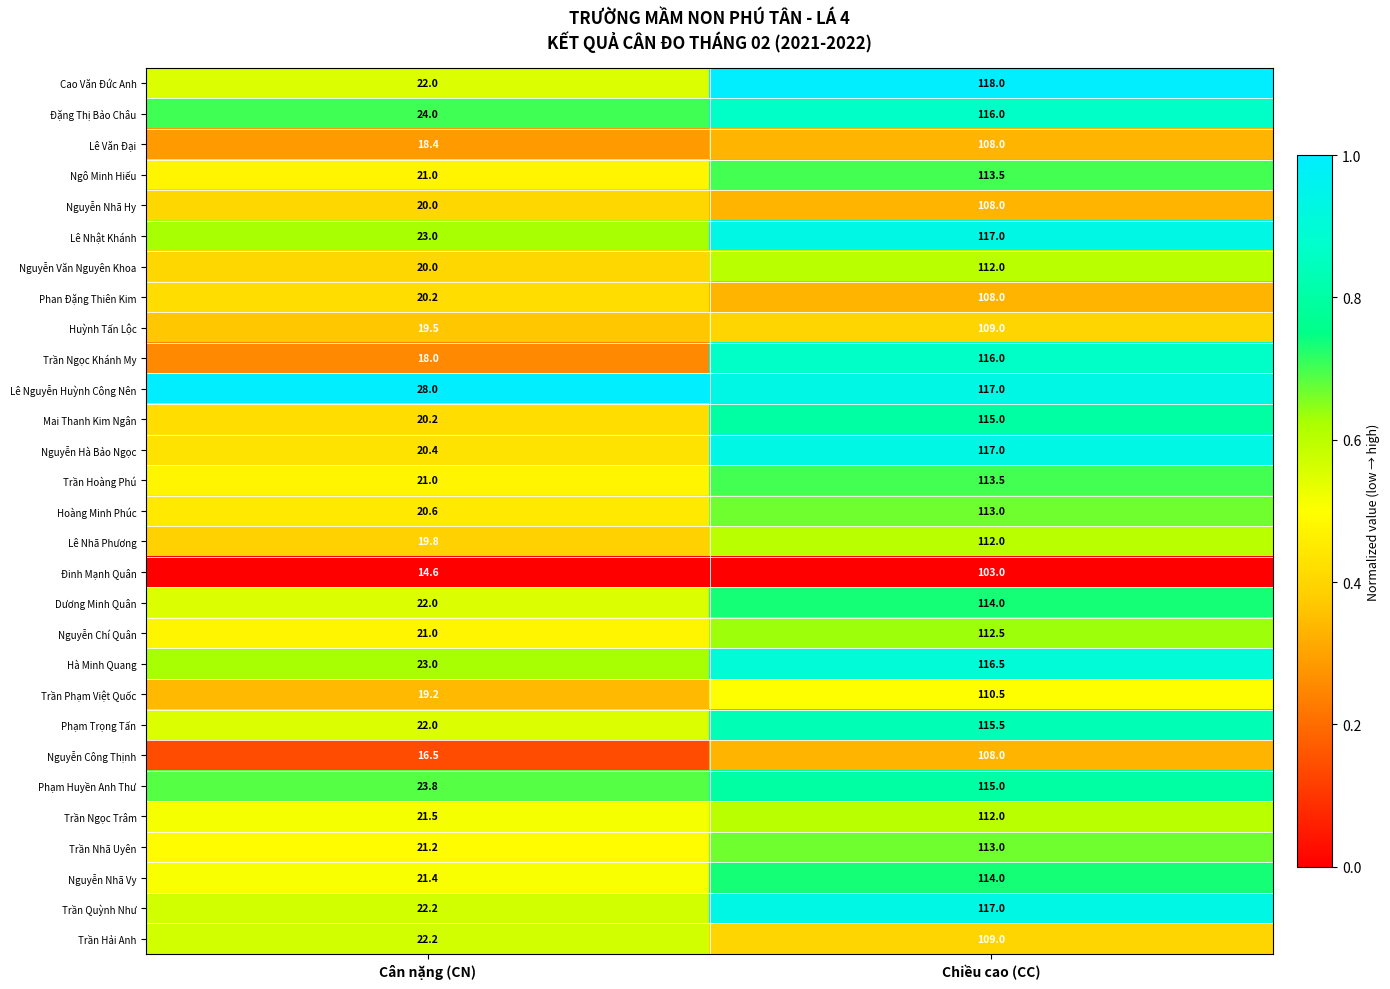

Which series has the largest range (max minus min)?

Trần Ngọc Khánh My